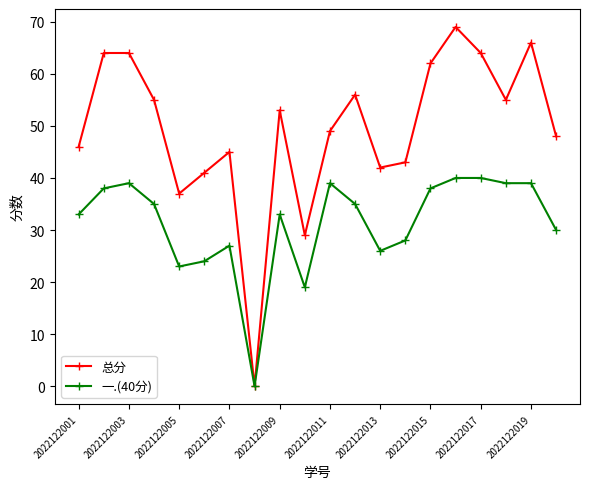

How many series are shown in this chart?

2